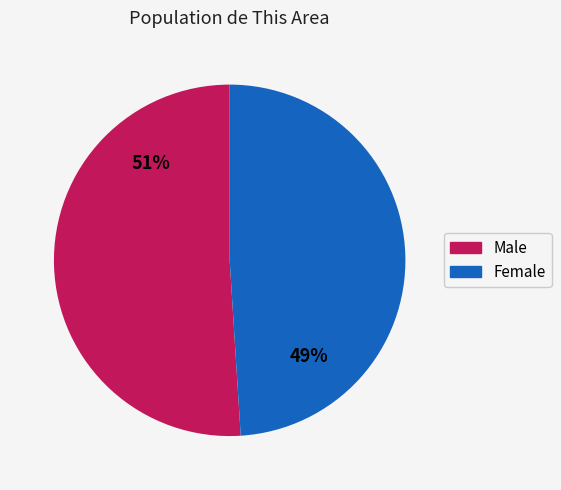

The Male slice represents 51% of the pie. True or false?

True